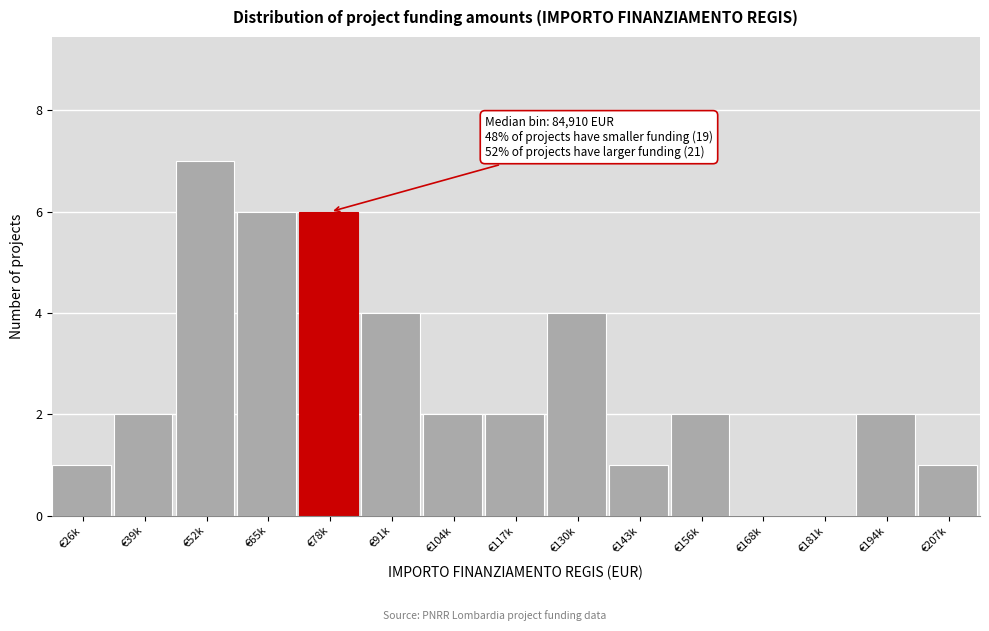

Reading left to right, what are all the values shown in this chart?

€26k=1	€39k=2	€52k=7	€65k=6	€78k=6	€91k=4	€104k=2	€117k=2	€130k=4	€143k=1	€156k=2	€168k=0	€181k=0	€194k=2	€207k=1